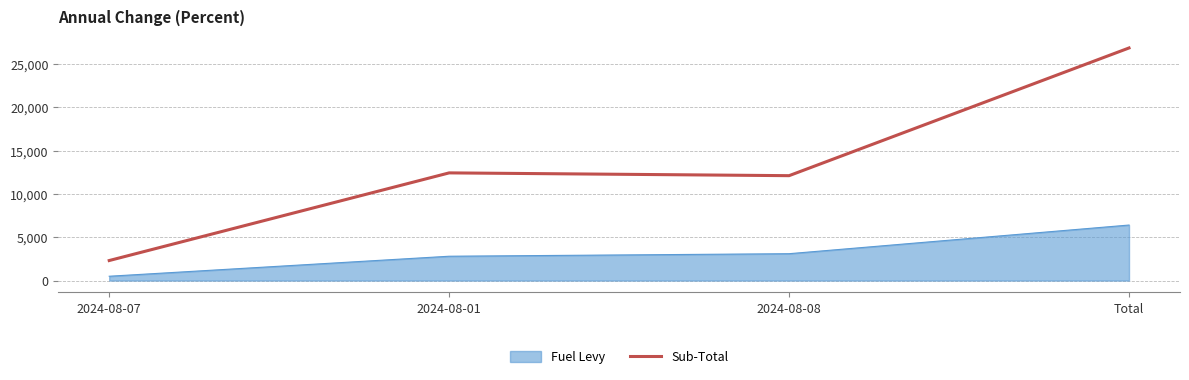

What is the greatest value displayed?

26838.1